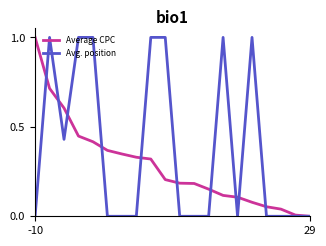

What is the maximum value shown in the chart?

1.0